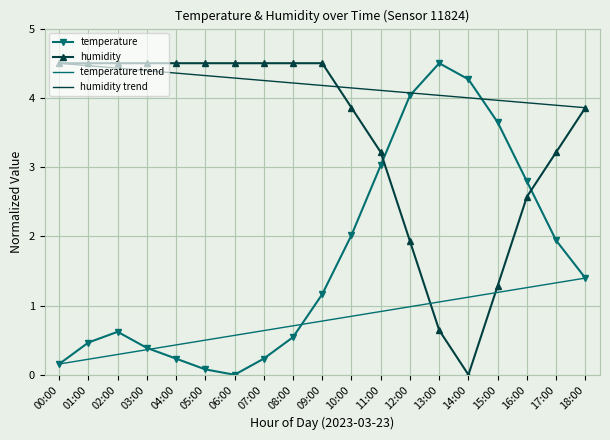

What is the difference between the second highest and second lowest values in the humidity trend series?

0.6